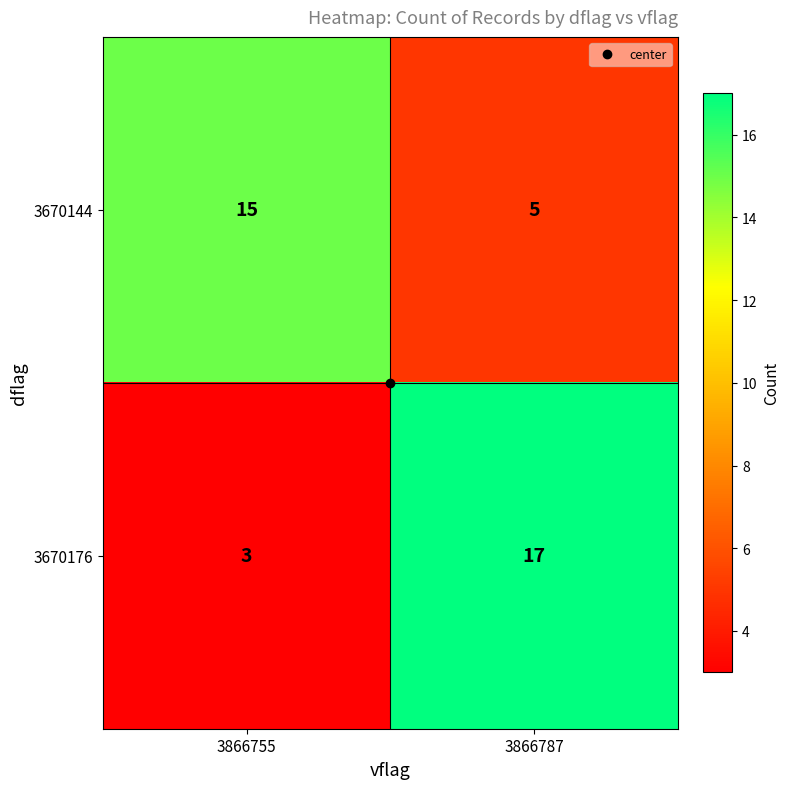

Which series changed the most between 3866755 and 3866787?

3670176